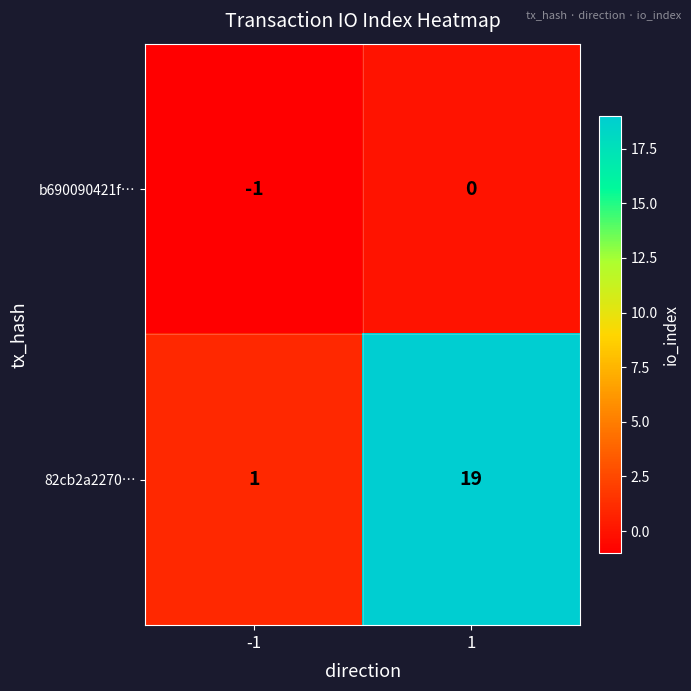

Which series has the largest range (max minus min)?

82cb2a2270…